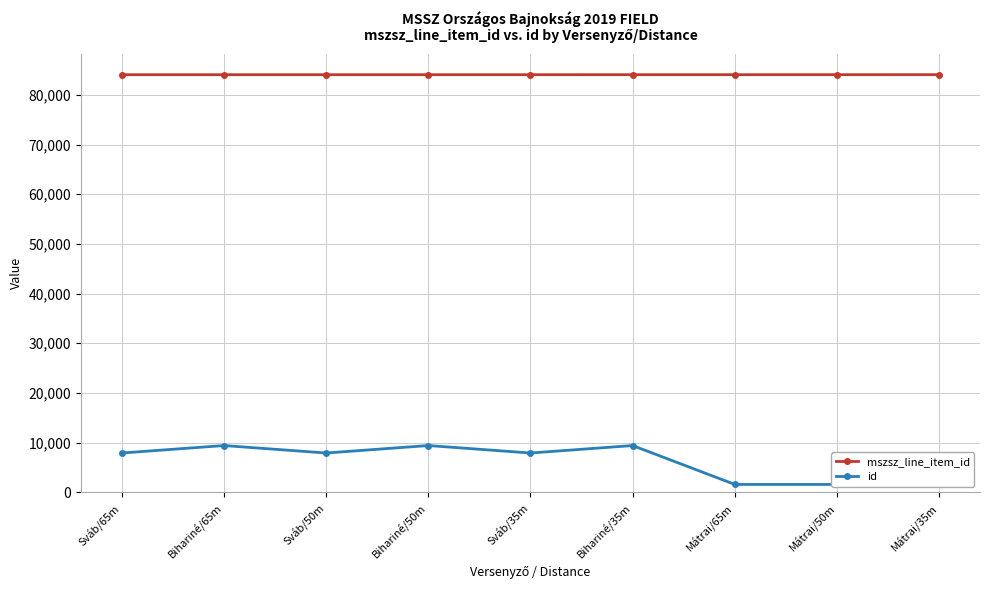

List the series in order of their peak value, lowest first.

id, mszsz_line_item_id